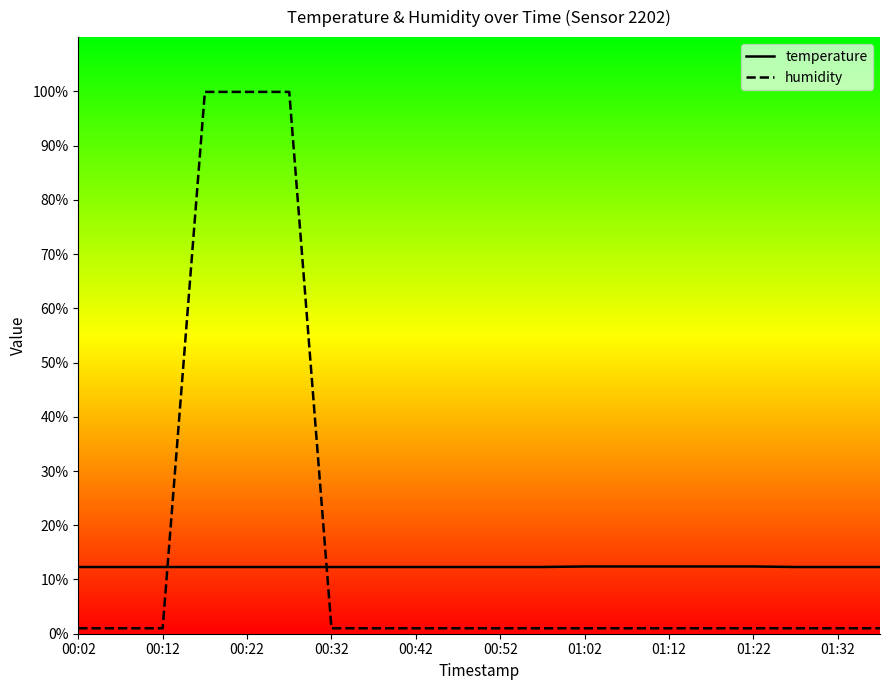

List the series in order of their peak value, lowest first.

temperature, humidity